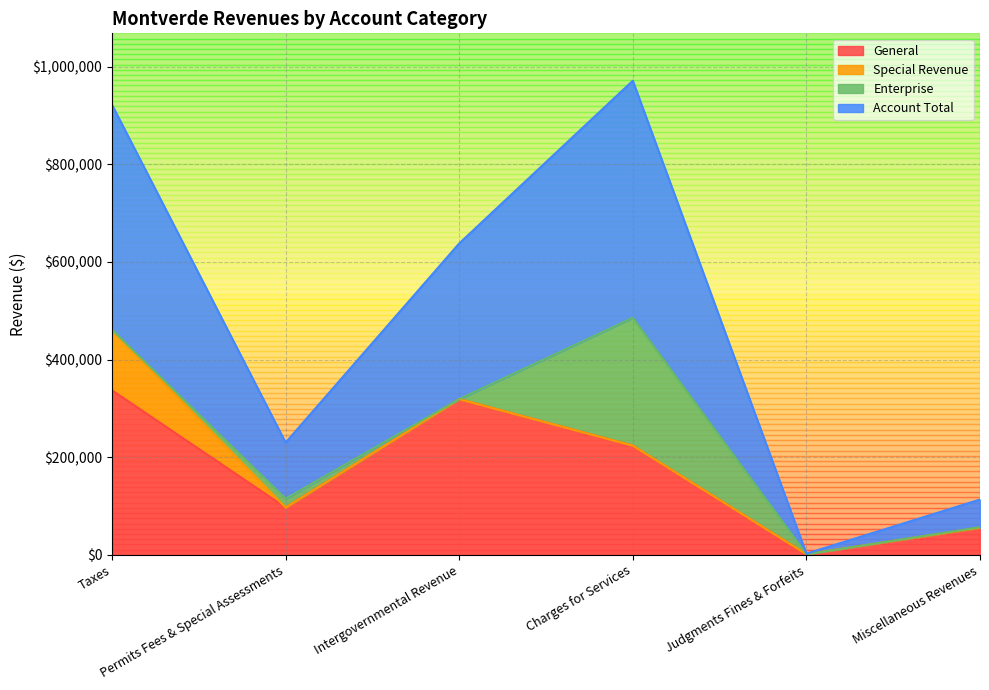

True or false: Account Total and General cross at least once.

False